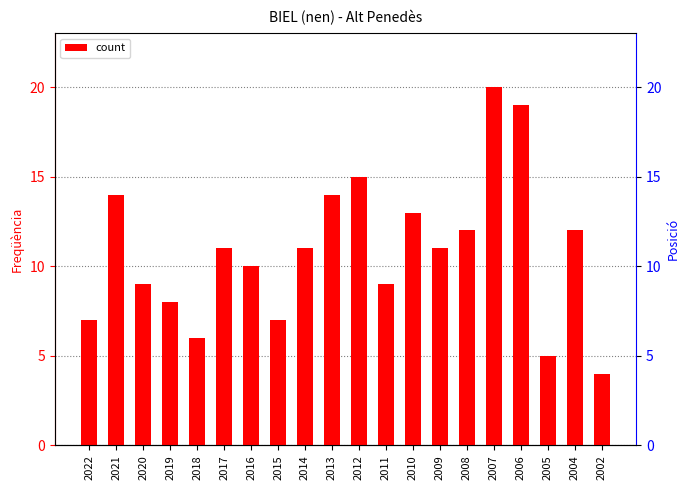

How many values exceed 11?

8